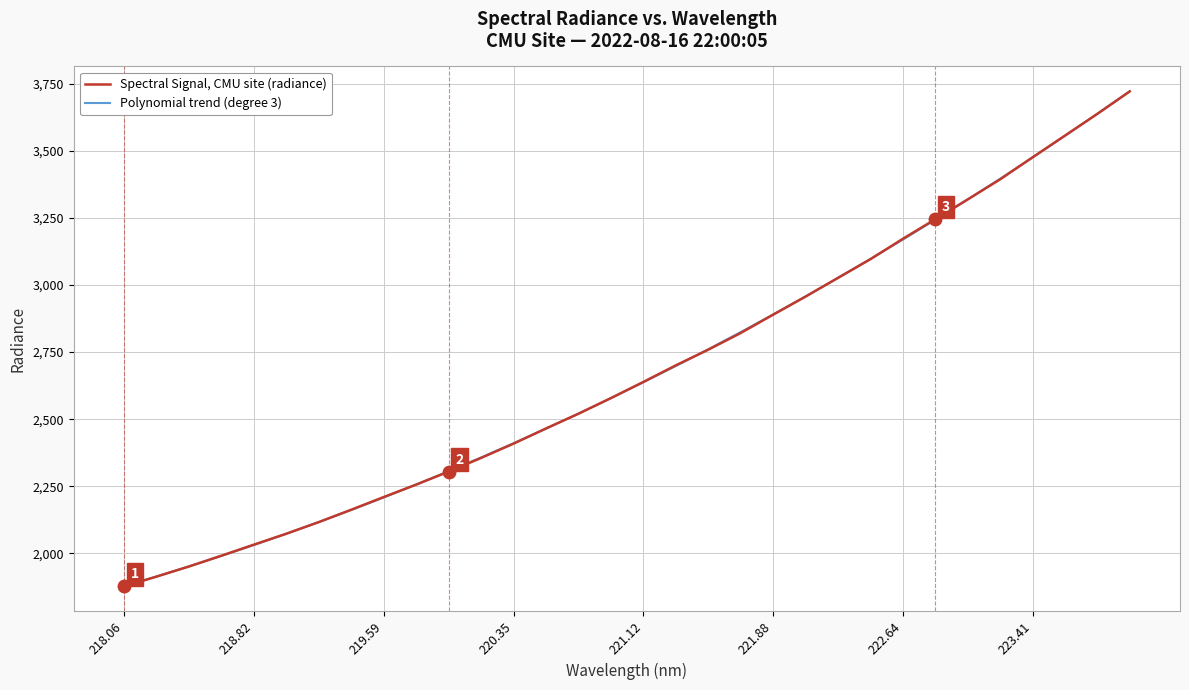

List the series in order of their peak value, highest first.

Polynomial trend (degree 3), Spectral Signal, CMU site (radiance)